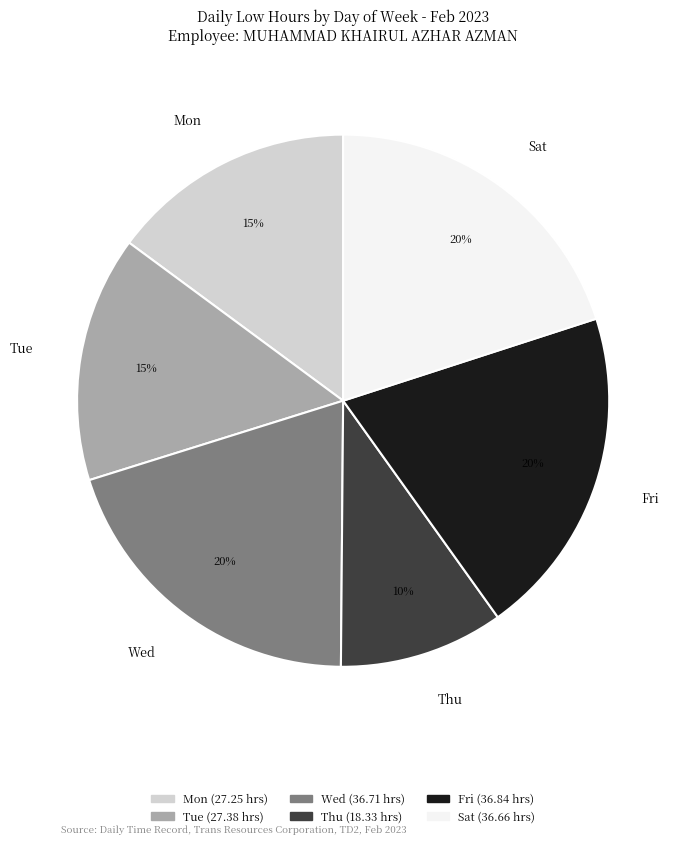

To the nearest percent, what is the average slice percentage?

17%